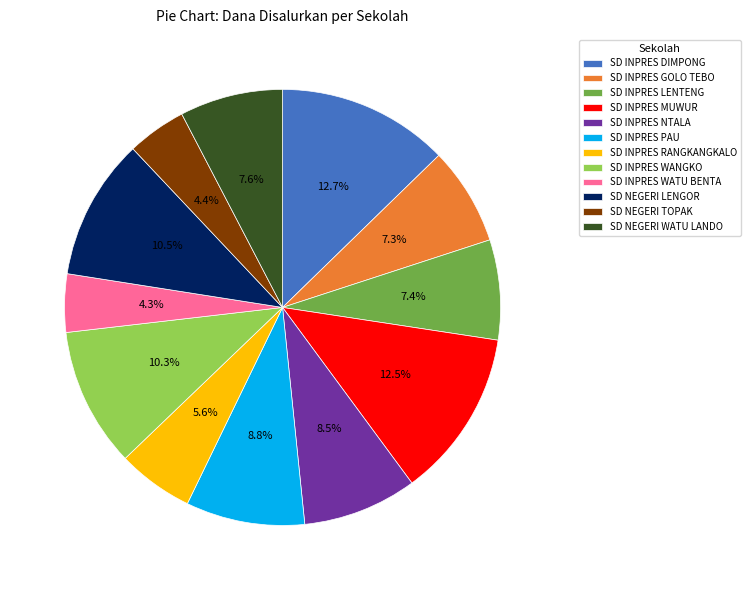

How many slices are in this pie chart?

12